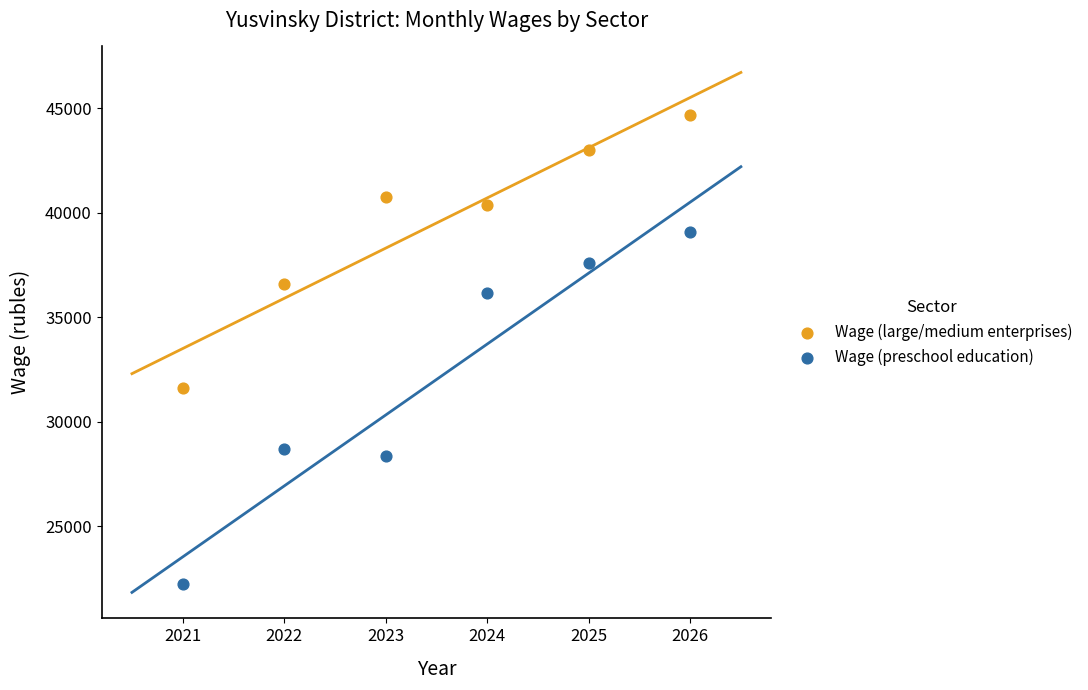

Across all data points, what is the average X value?

2023.5